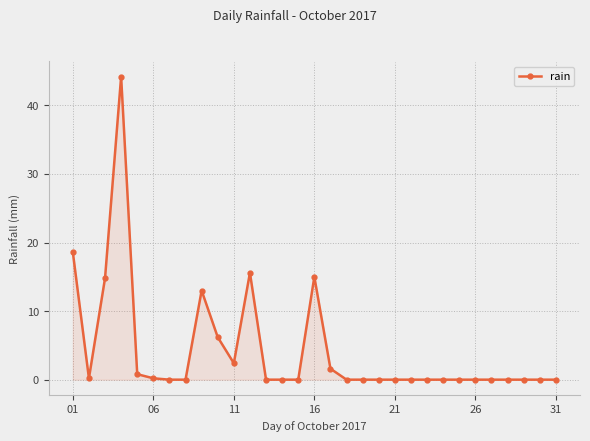

Reading left to right, transcribe all the data shown in this chart.

18.6	0.2	14.8	44.2	0.8	0.2	0.0	0.0	13.0	6.2	2.4	15.6	0.0	0.0	0.0	15.0	1.6	0.0	0.0	0.0	0.0	0.0	0.0	0.0	0.0	0.0	0.0	0.0	0.0	0.0	0.0